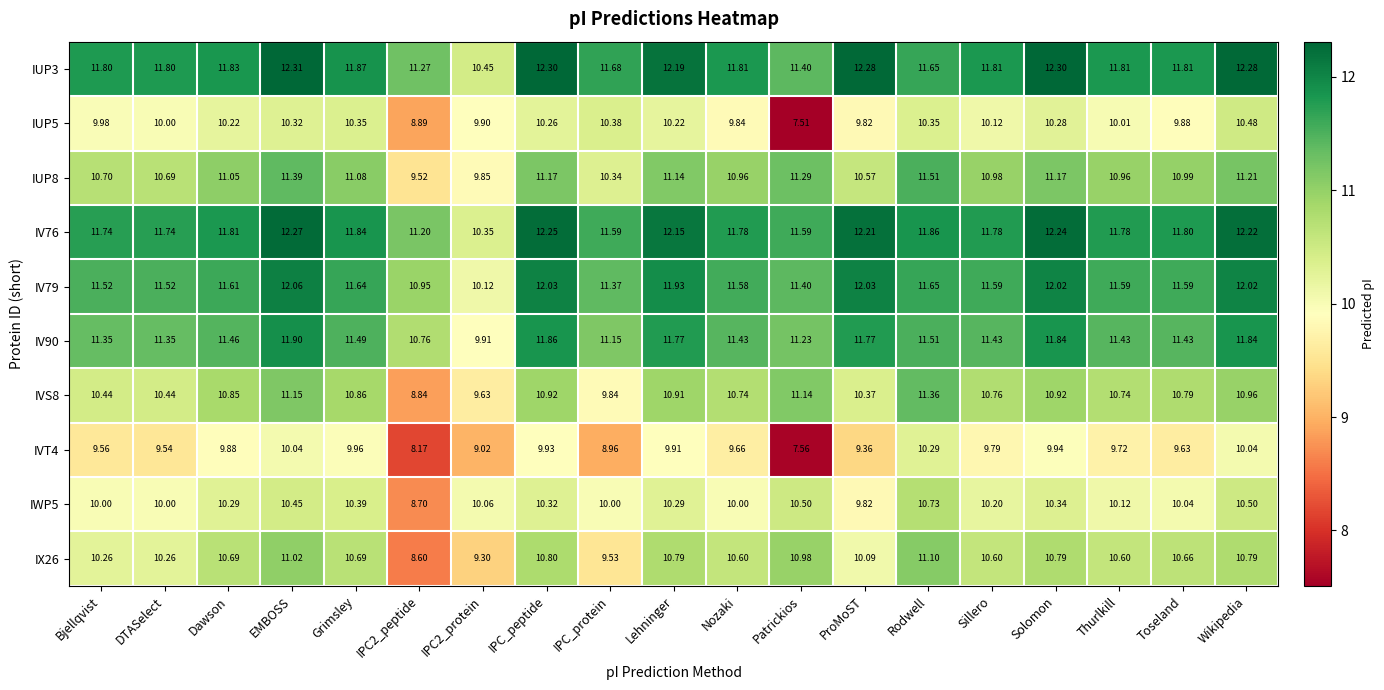

How many distinct data groups are displayed?

10